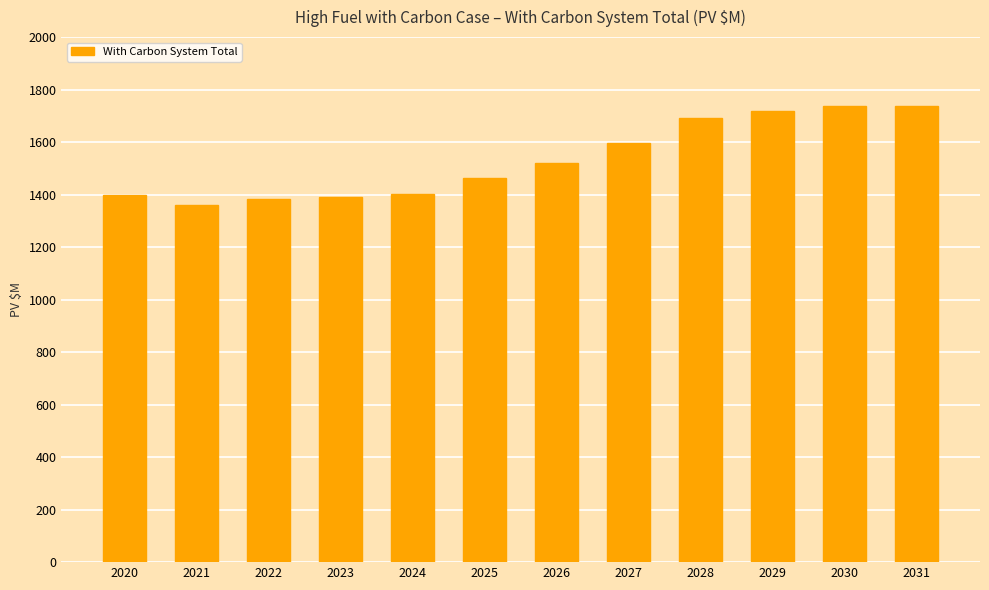

At which label is the value closest to 1548?

2026